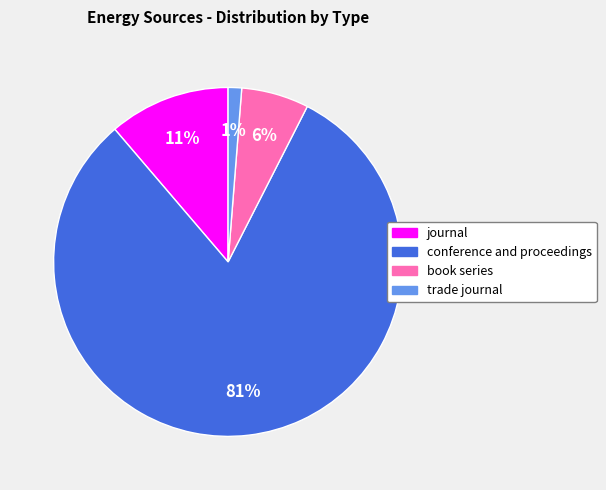

To the nearest percent, what is the difference between the journal and trade journal slice percentages?

10%